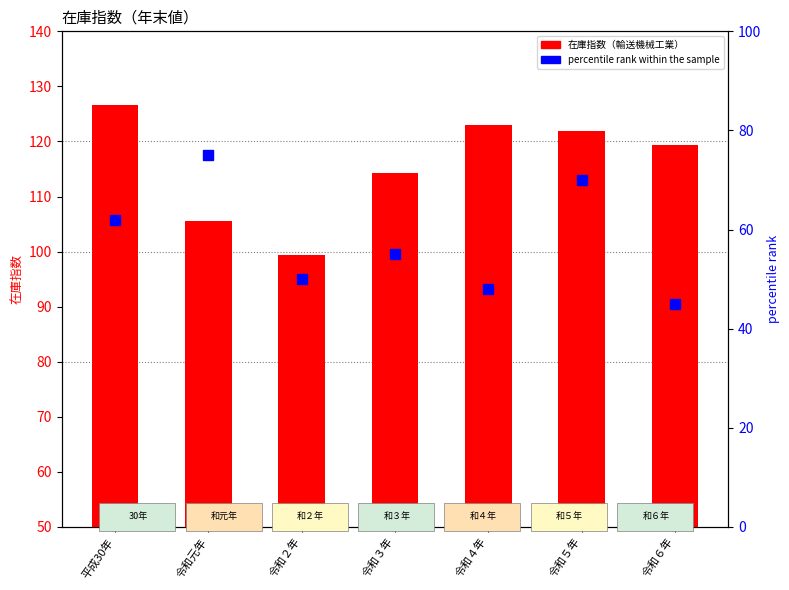

How many data points does each series have?

7